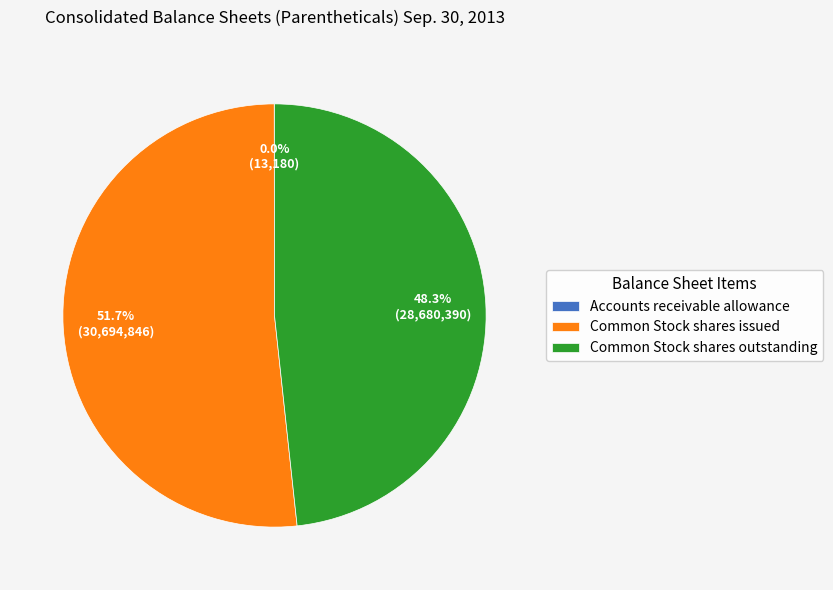

Which category has the biggest portion of the pie?

Common Stock shares issued